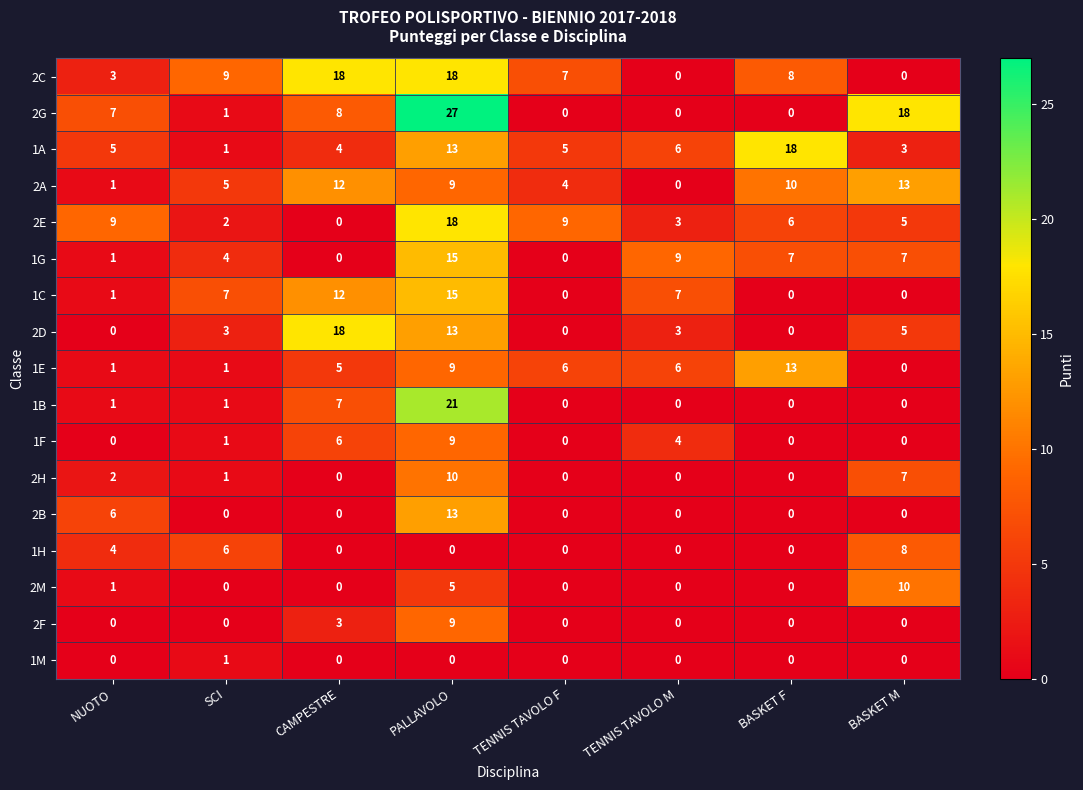

List the labels in order of 2A value, smallest first.

TENNIS TAVOLO M, NUOTO, TENNIS TAVOLO F, SCI, PALLAVOLO, BASKET F, CAMPESTRE, BASKET M